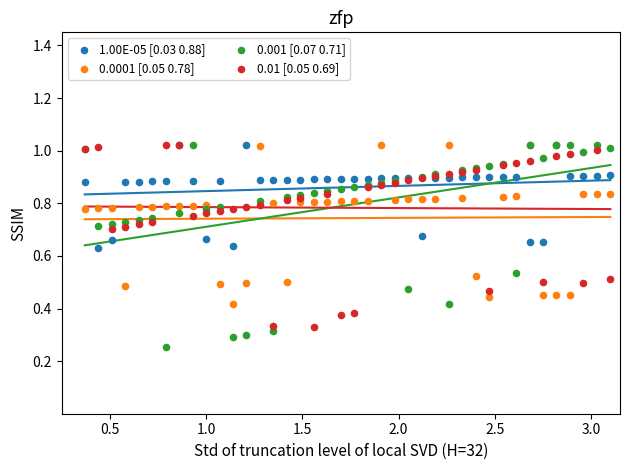

Which series has the largest Y range (max minus min)?

0.001 [0.07 0.71]